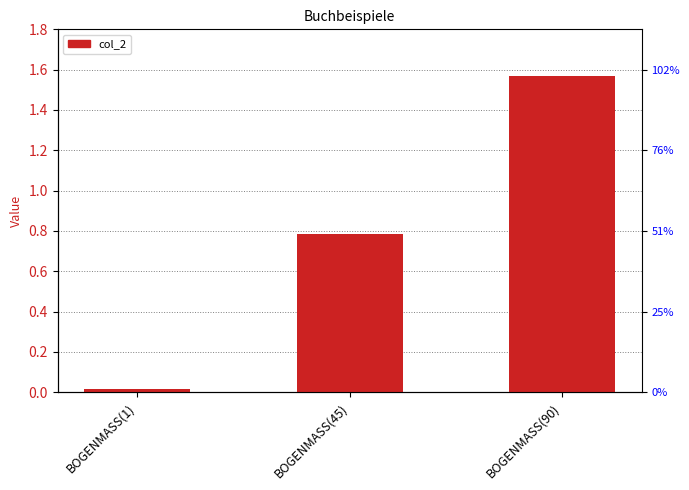

Reading right to left, transcribe all the data shown in this chart.

1.6	0.8	0.0